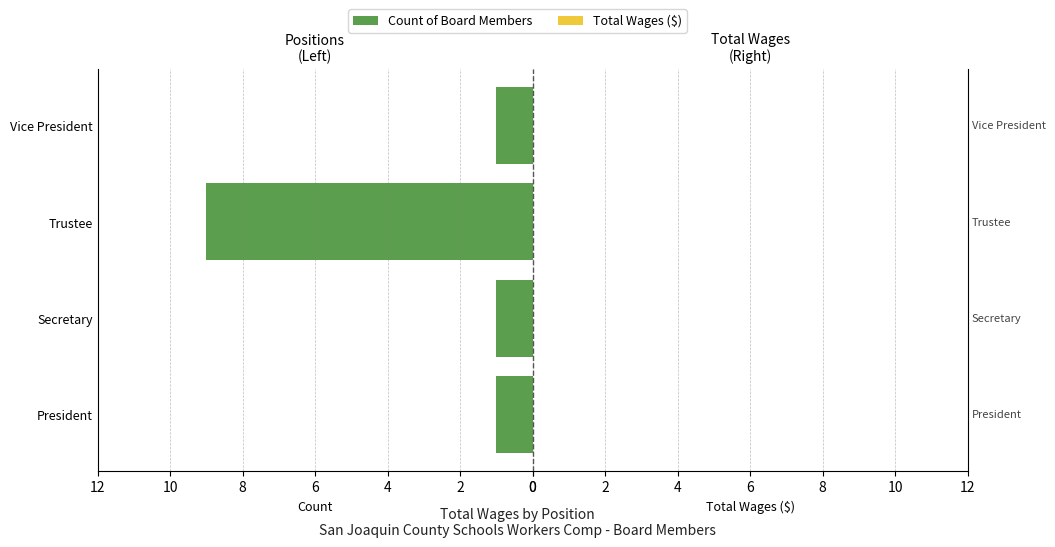

Are the bars horizontal?

Yes